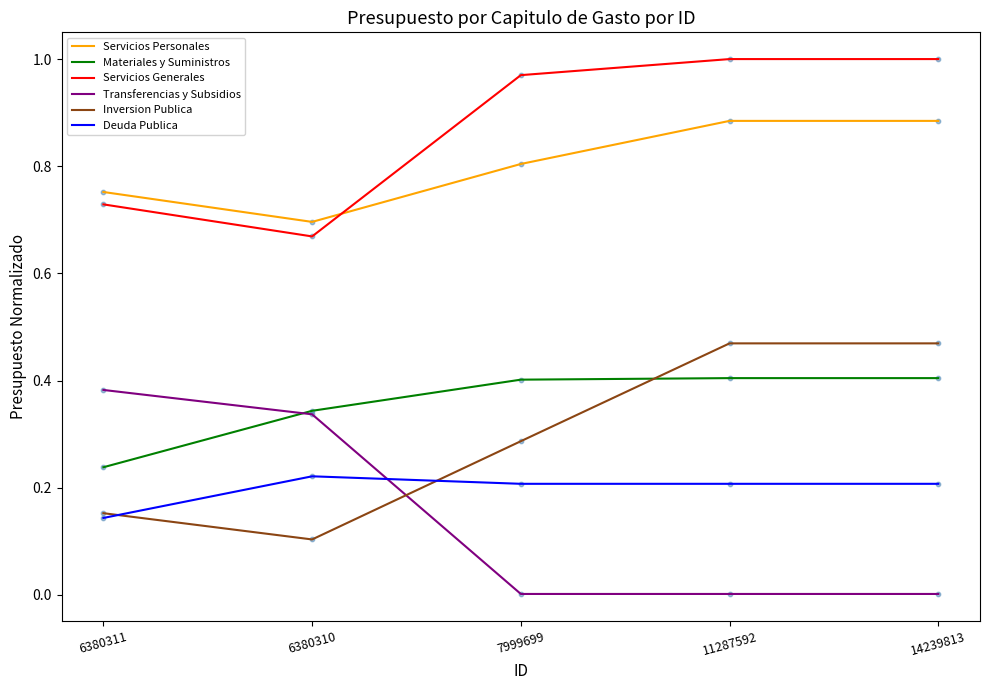

Which series has the largest total across all categories?

Servicios Generales